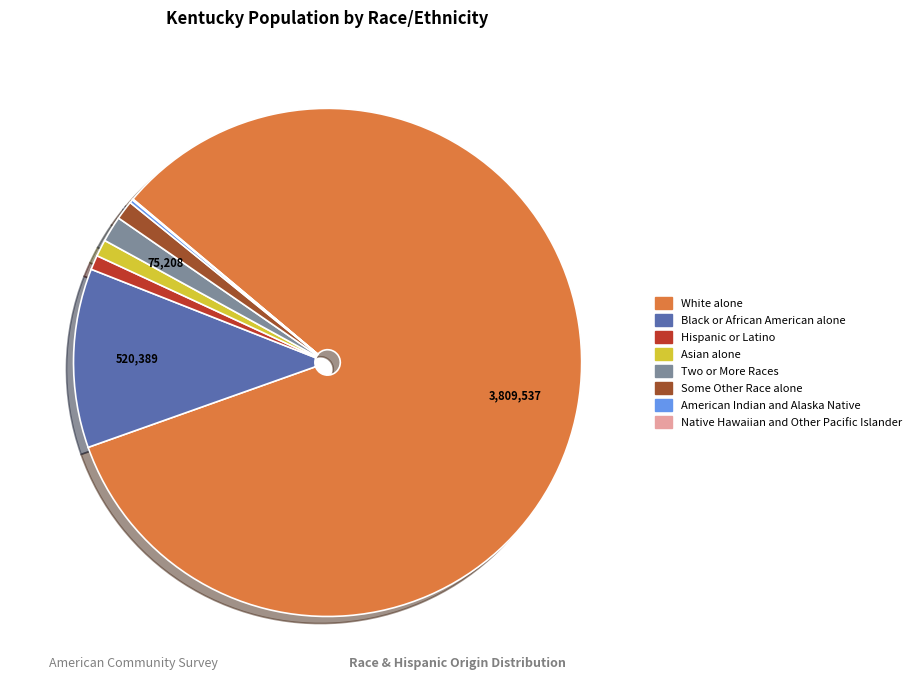

Between White alone and Black or African American alone, which is larger?

White alone